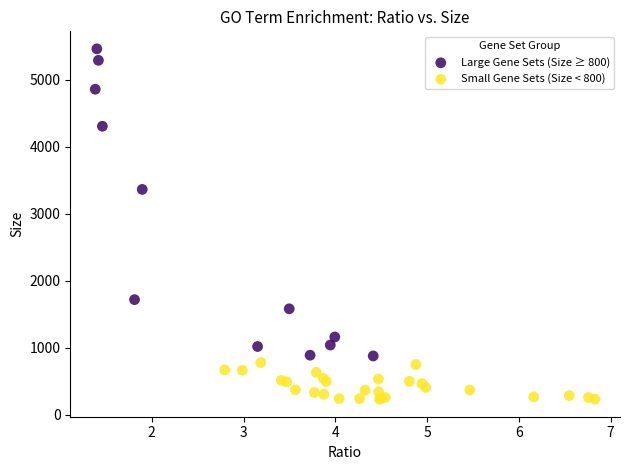

What are all the series names shown in the legend?

Large Gene Sets (Size ≥ 800), Small Gene Sets (Size < 800)